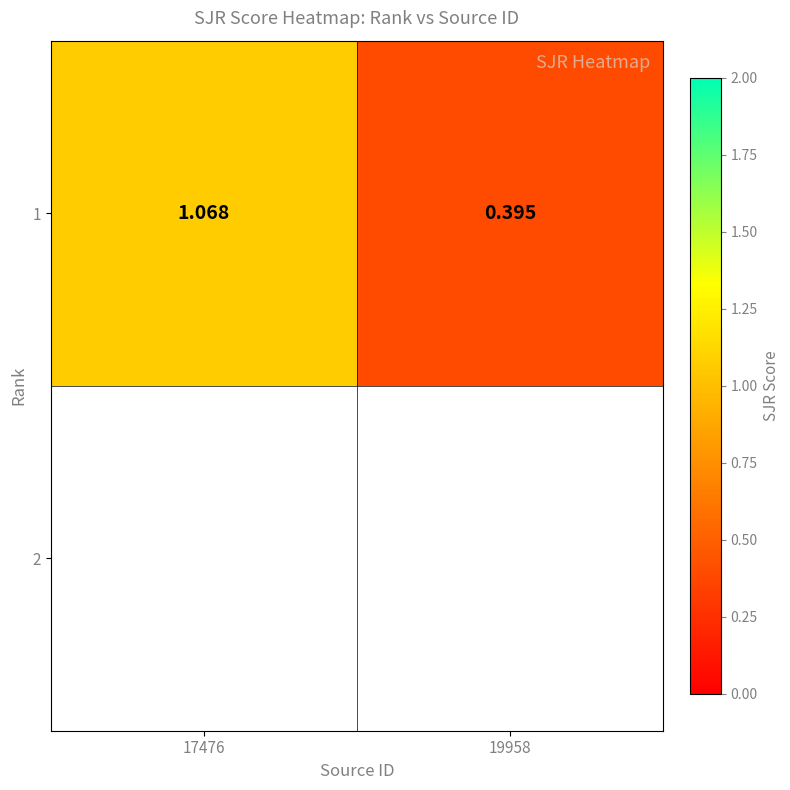

Is it true that the value at 19958 is 0.2?

False